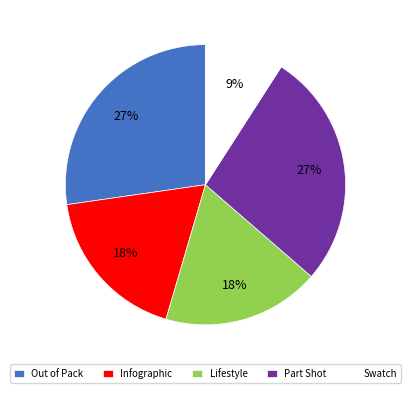

What is the smallest slice in the pie chart?

Swatch